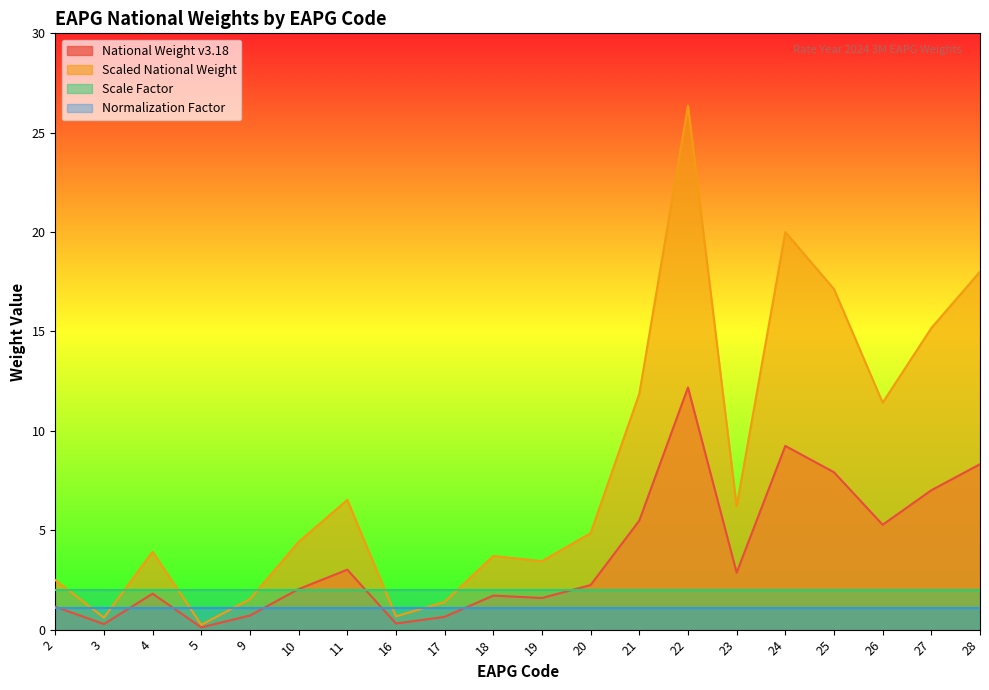

How many interior local valleys does the National Weight v3.18 series have?

6